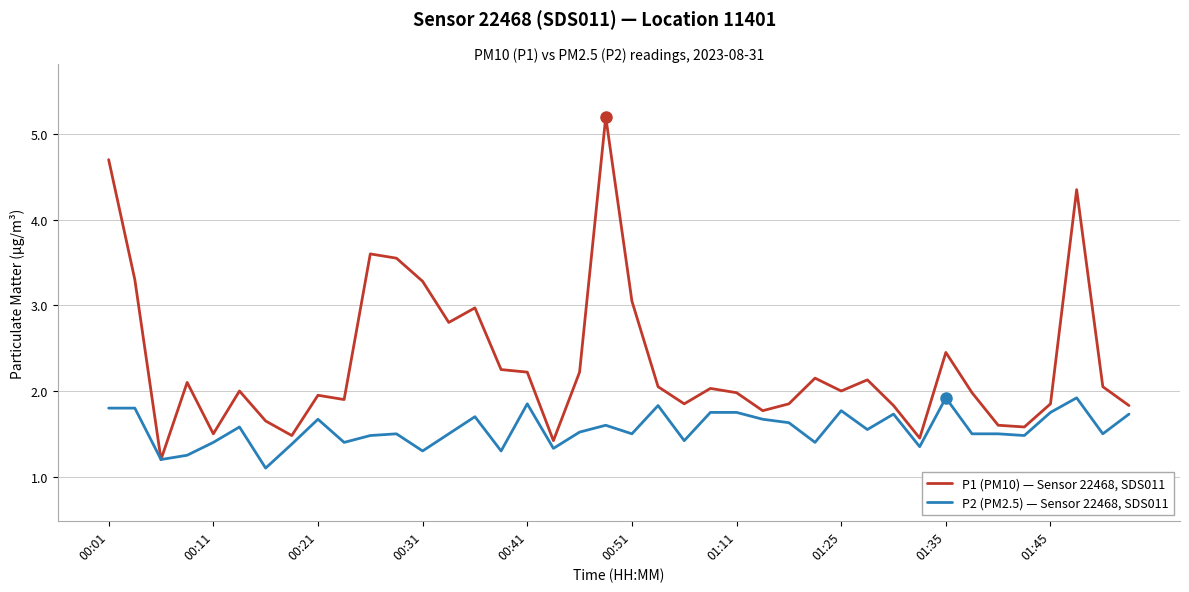

Rank the series by their average value, from lowest to highest.

P2 (PM2.5) — Sensor 22468, SDS011, P1 (PM10) — Sensor 22468, SDS011